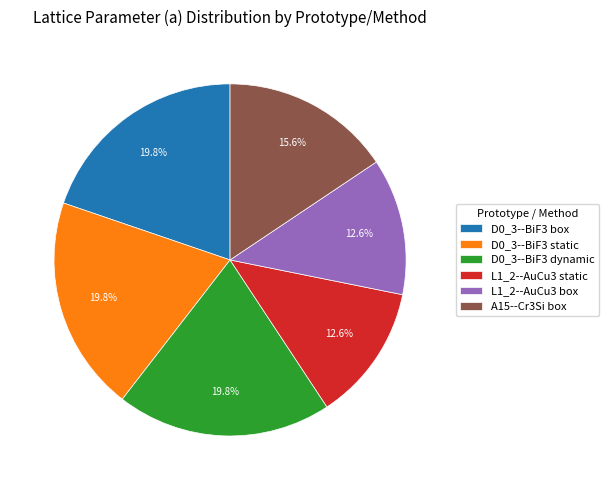

Between A15--Cr3Si box and D0_3--BiF3 box, which is larger?

D0_3--BiF3 box